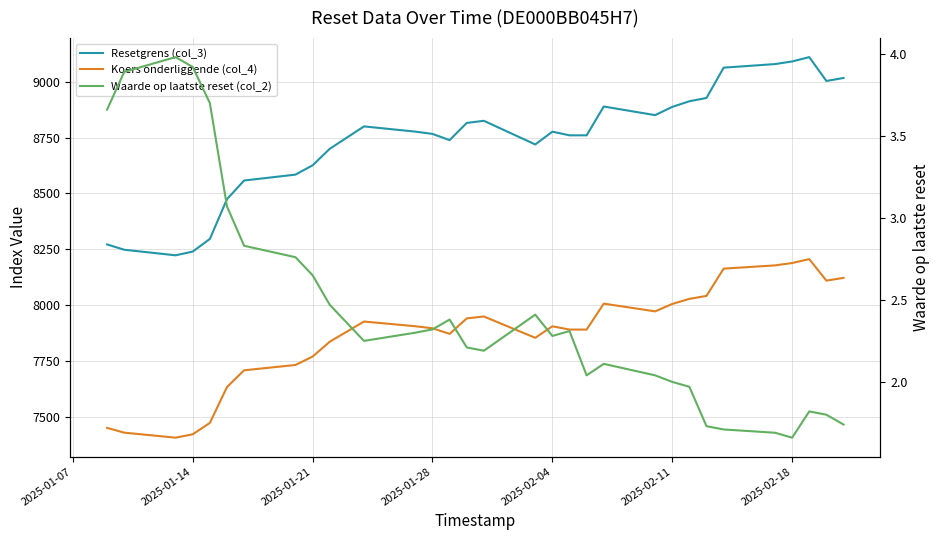

Does the chart have visible grid lines?

Yes